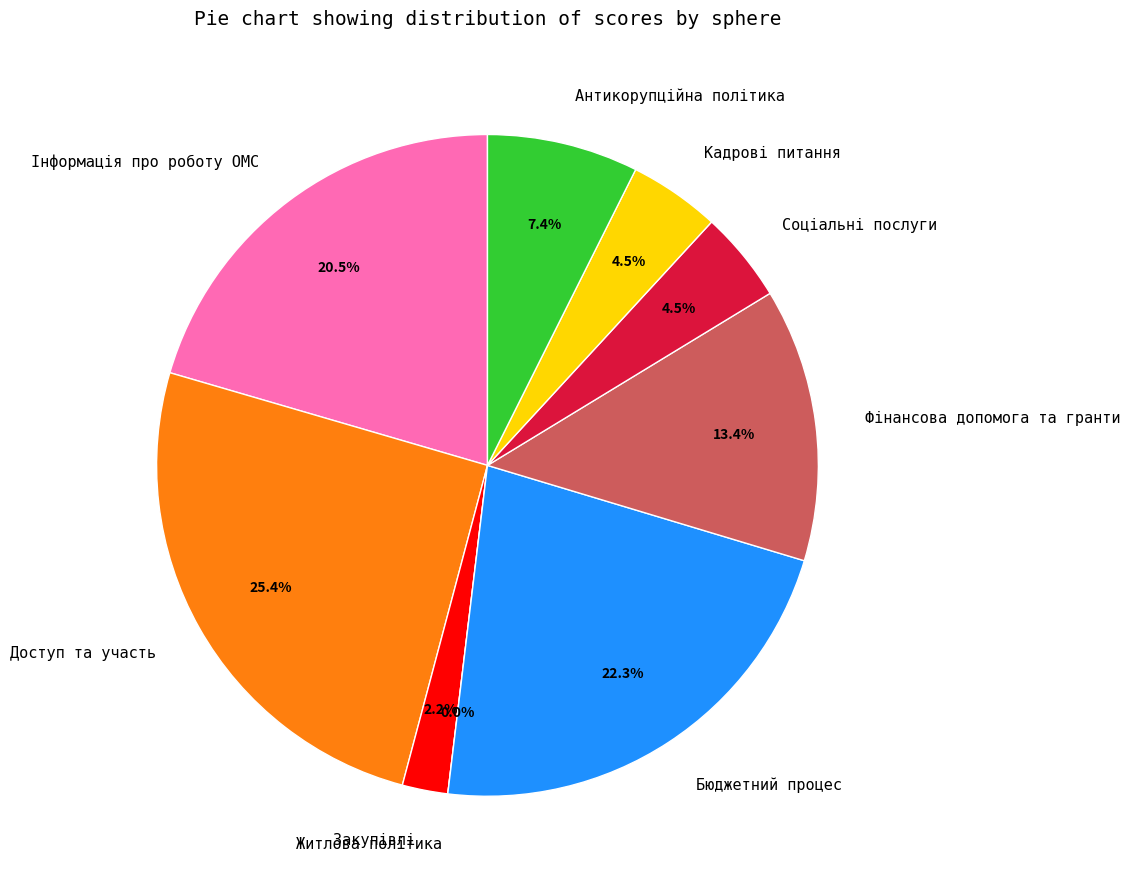

To the nearest percent, what is the average slice percentage?

11%